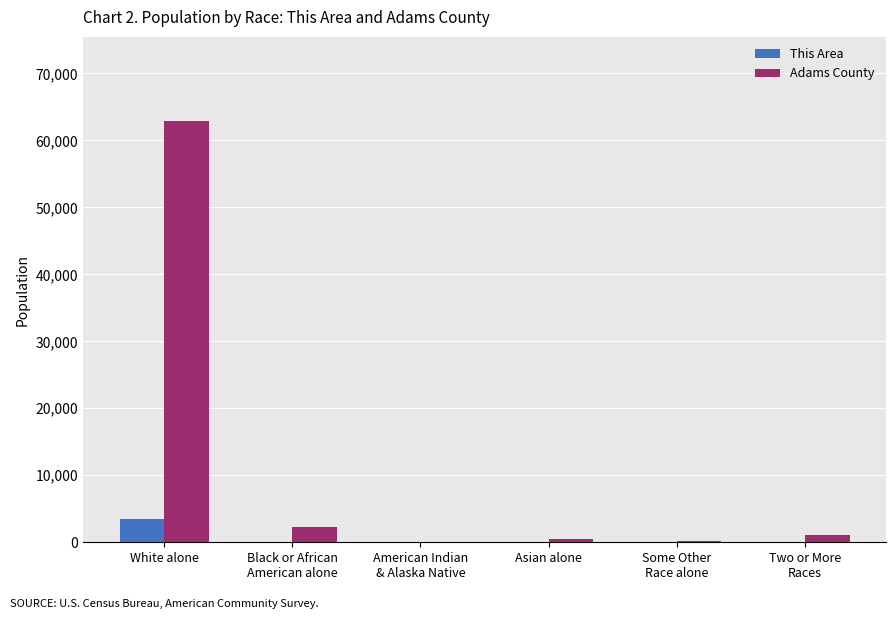

Which category has the highest value across all series?

White alone